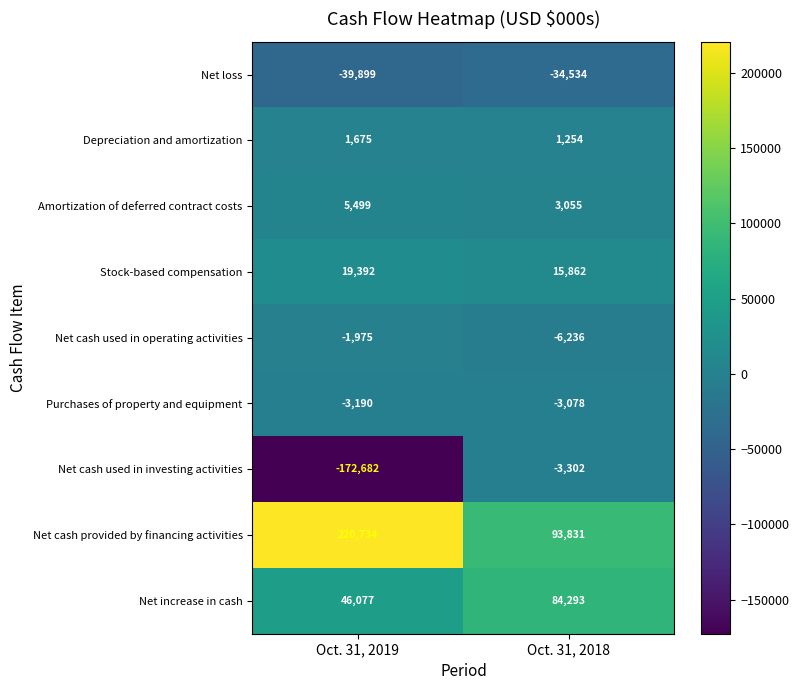

What is the difference between the highest and lowest values at Oct. 31, 2018?

128365